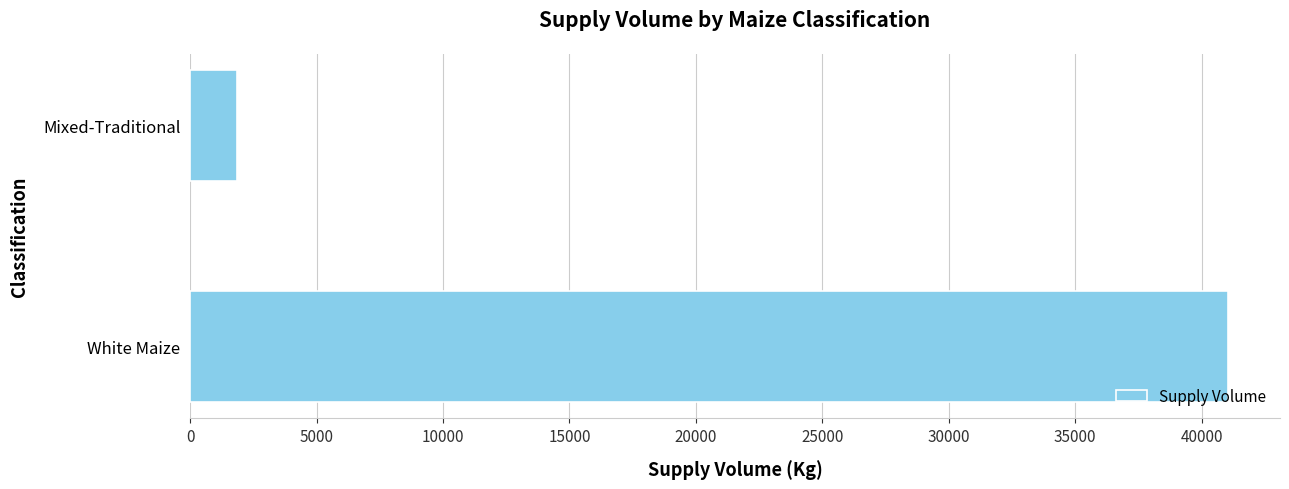

Reading top to bottom, what are all the values shown in this chart?

Mixed-Traditional=1850	White Maize=41050